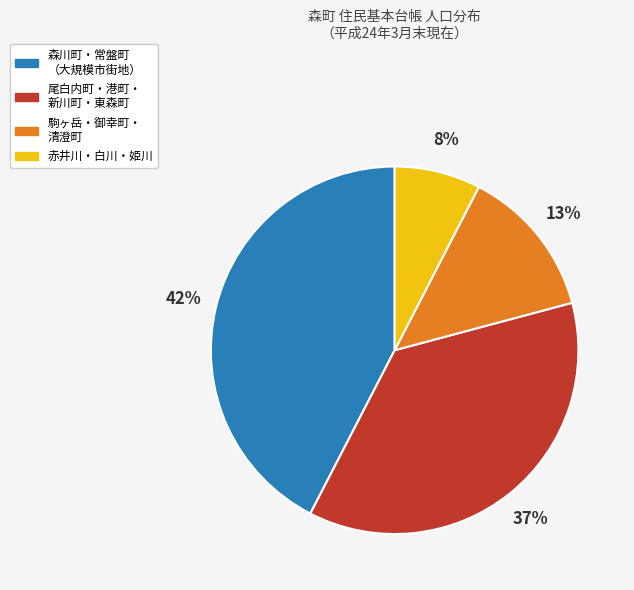

To the nearest percent, what is the average slice percentage?

25%